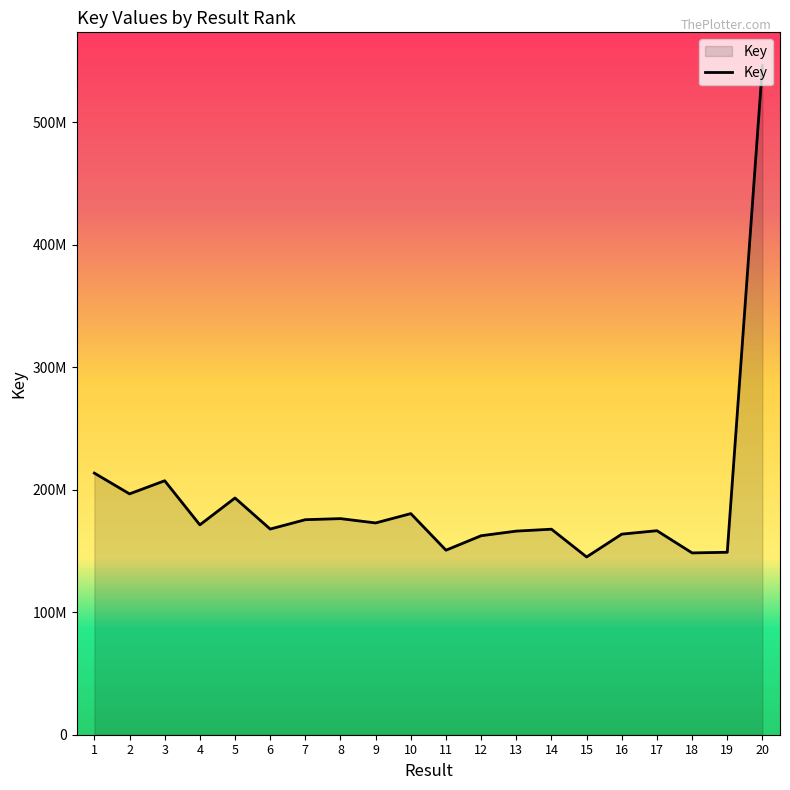

What is the value of the 8th point from the left?

176378948